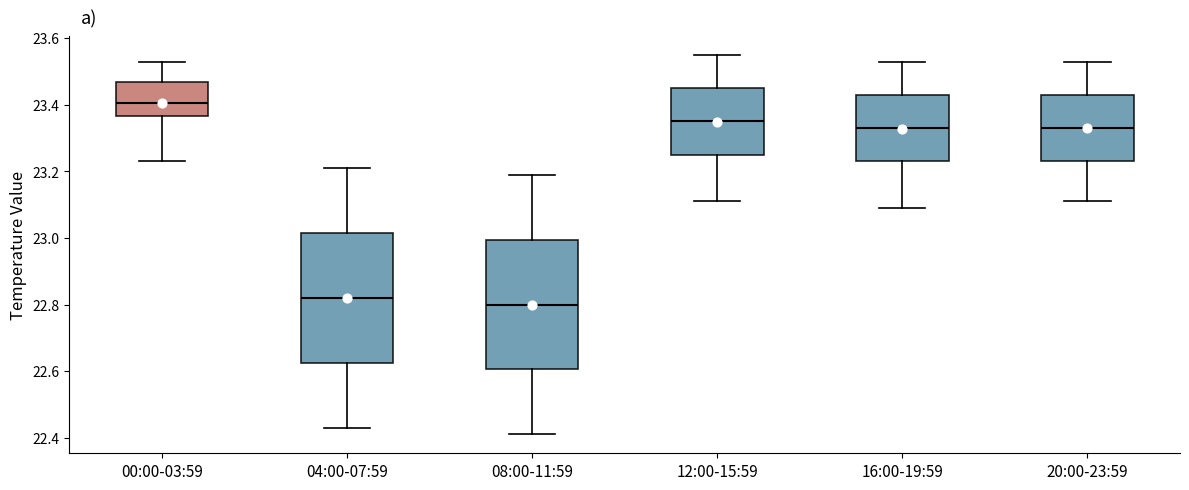

Reading left to right, transcribe this box plot: for each box, give where its median line is, the range the box spans, and where its two whiskers end, as read against the y-axis. The values are not printed on the chart, so give them approximately, as read against the axis.

00:00-03:59: median 23.40, box 23.36 to 23.48, whiskers 23.24 to 23.54
04:00-07:59: median 22.82, box 22.62 to 23.02, whiskers 22.44 to 23.22
08:00-11:59: median 22.80, box 22.60 to 23.00, whiskers 22.42 to 23.20
12:00-15:59: median 23.36, box 23.26 to 23.46, whiskers 23.12 to 23.56
16:00-19:59: median 23.34, box 23.24 to 23.44, whiskers 23.10 to 23.54
20:00-23:59: median 23.34, box 23.24 to 23.44, whiskers 23.12 to 23.54